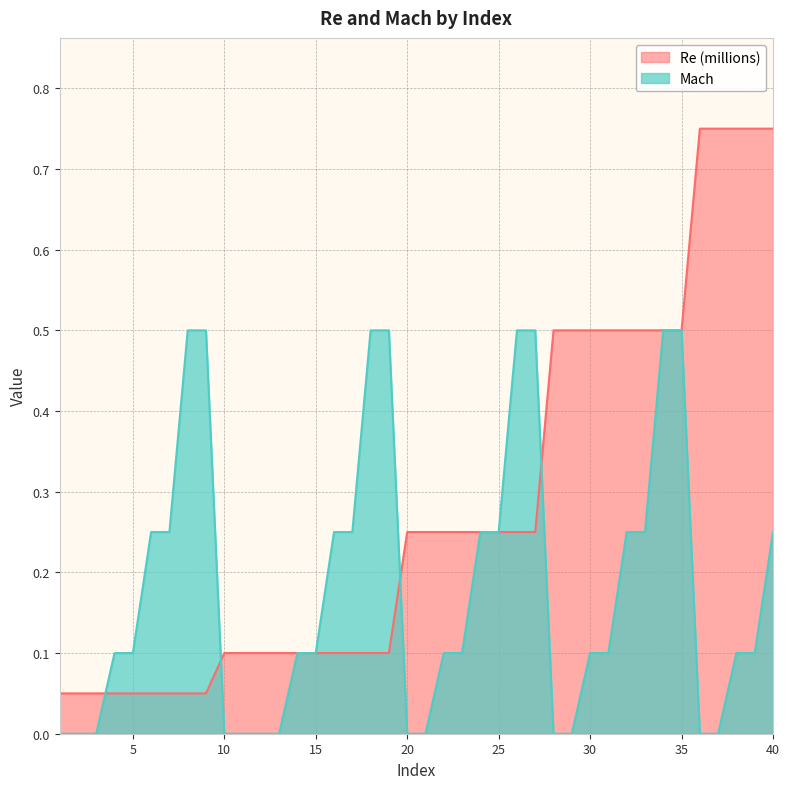

Is it true that Re equals 0.2 at 27?

True